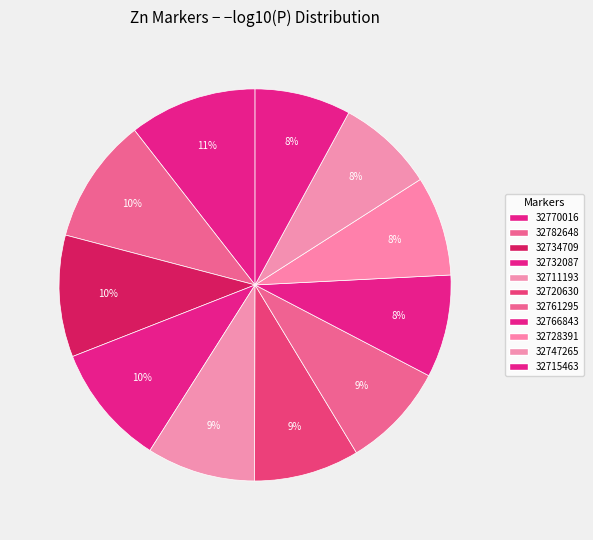

To the nearest percent, what percentage of the pie is 32728391?

8%